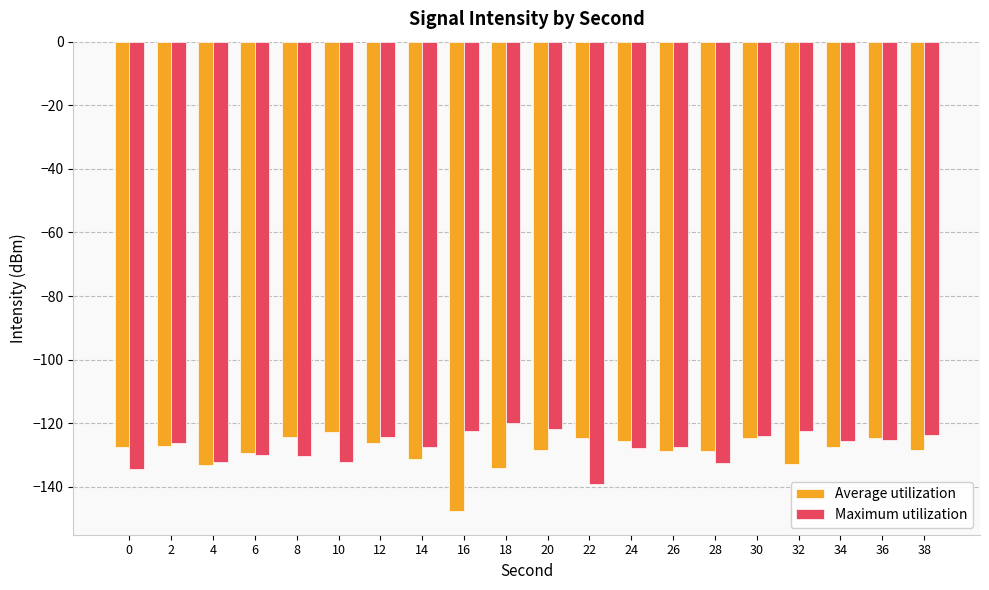

Which series has the largest range (max minus min)?

Average utilization